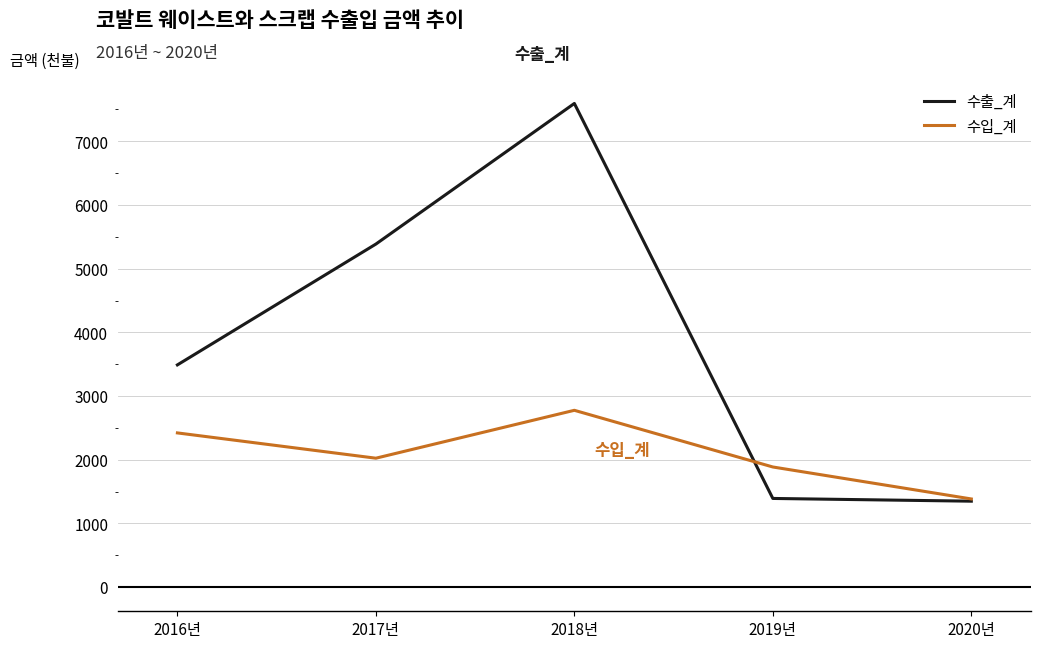

Reading left to right, extract all data points from this chart.

수출_계: 3489	5386	7594	1392	1349
수입_계: 2421	2024	2776	1886	1384